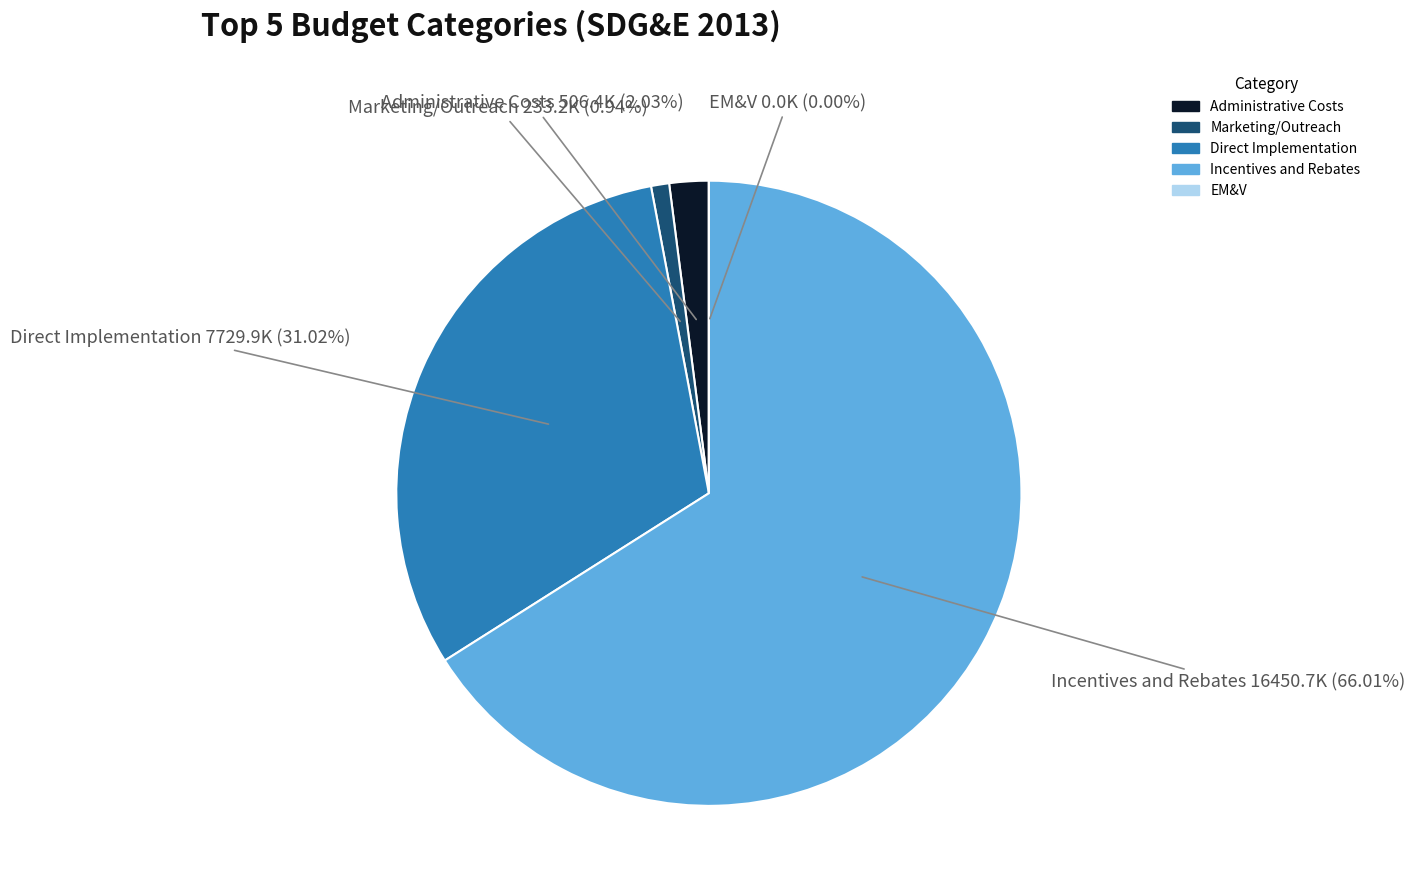

The Administrative Costs slice represents 2% of the pie. True or false?

True